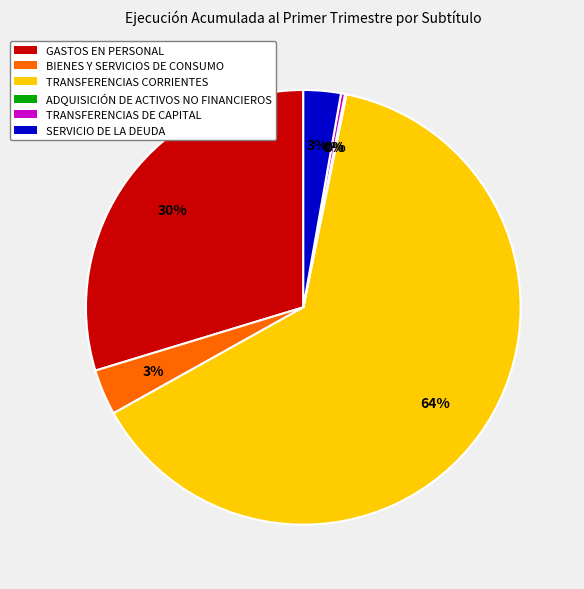

What percentage is the SERVICIO DE LA DEUDA slice, to the nearest percent?

3%